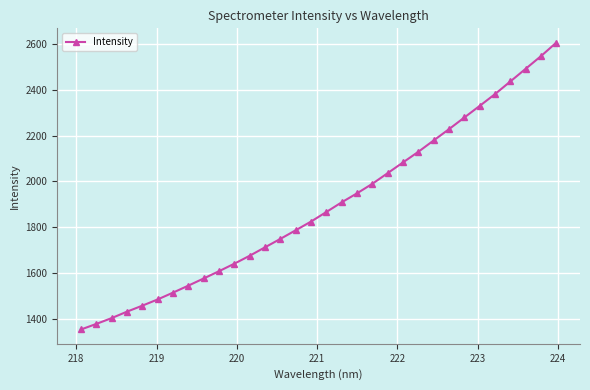

What is the smallest value displayed?

1353.6